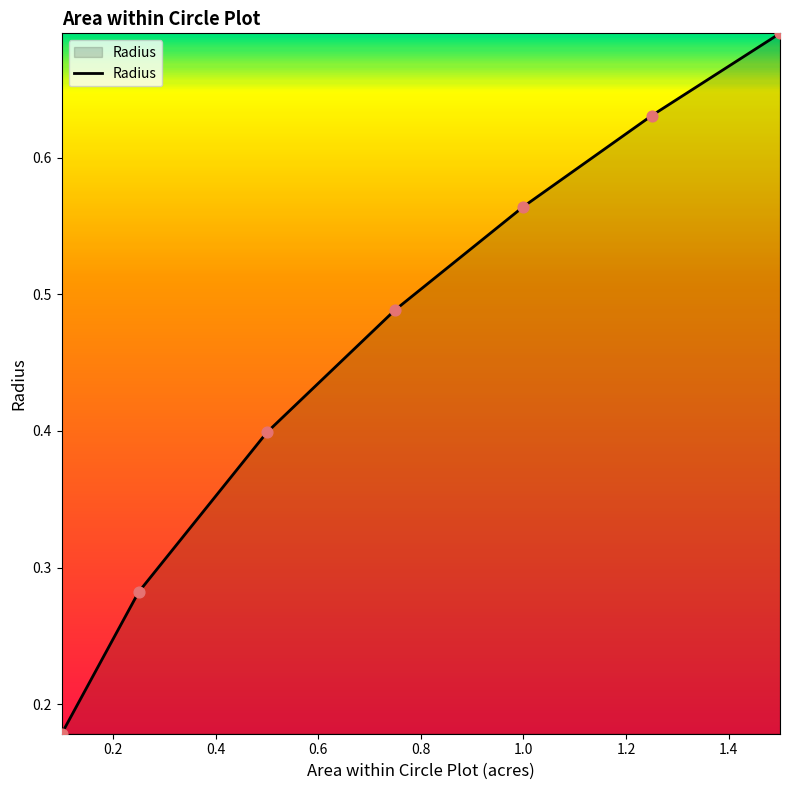

True or false: there are more than 1 points higher than both neighbors.

False